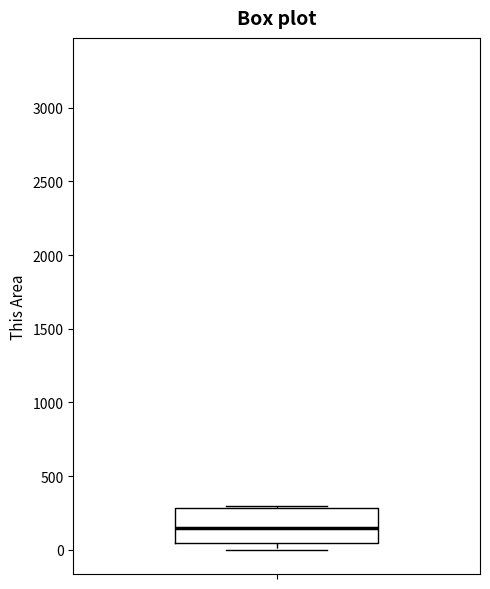

Transcribe this box plot: give where the median line is, the range the box spans, and where the two whiskers end, as read against the y-axis. The values are not printed on the chart, so give them approximately, as read against the axis.

median 150, box 50 to 300, whiskers 0 to 300